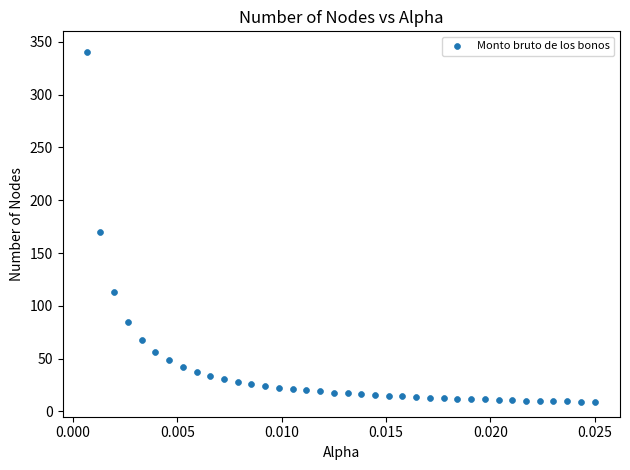

What Y value in the scatter plot is closest to 174?

170.0